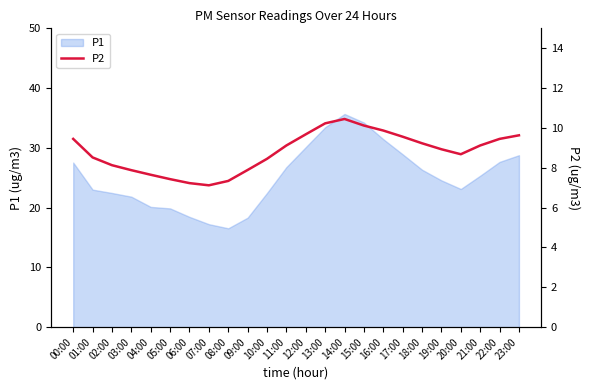

Which category has the lowest value across all series?

07:00